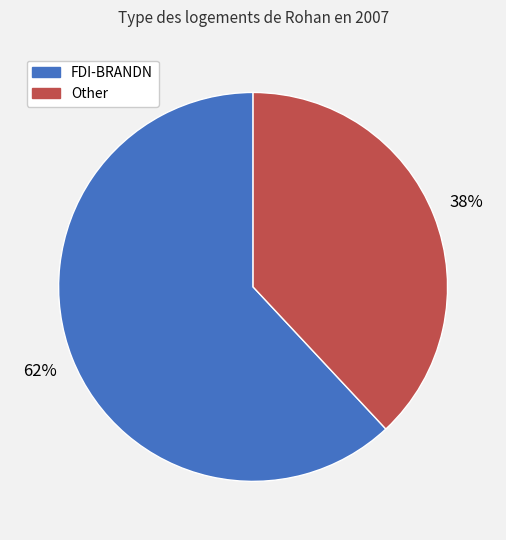

To the nearest percent, what is the average slice percentage?

50%